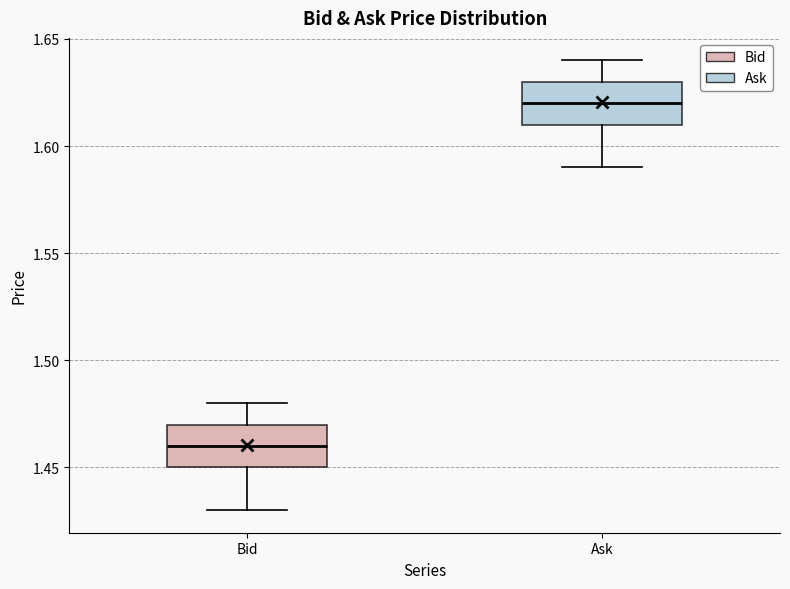

Which box's median line is the highest?

Ask